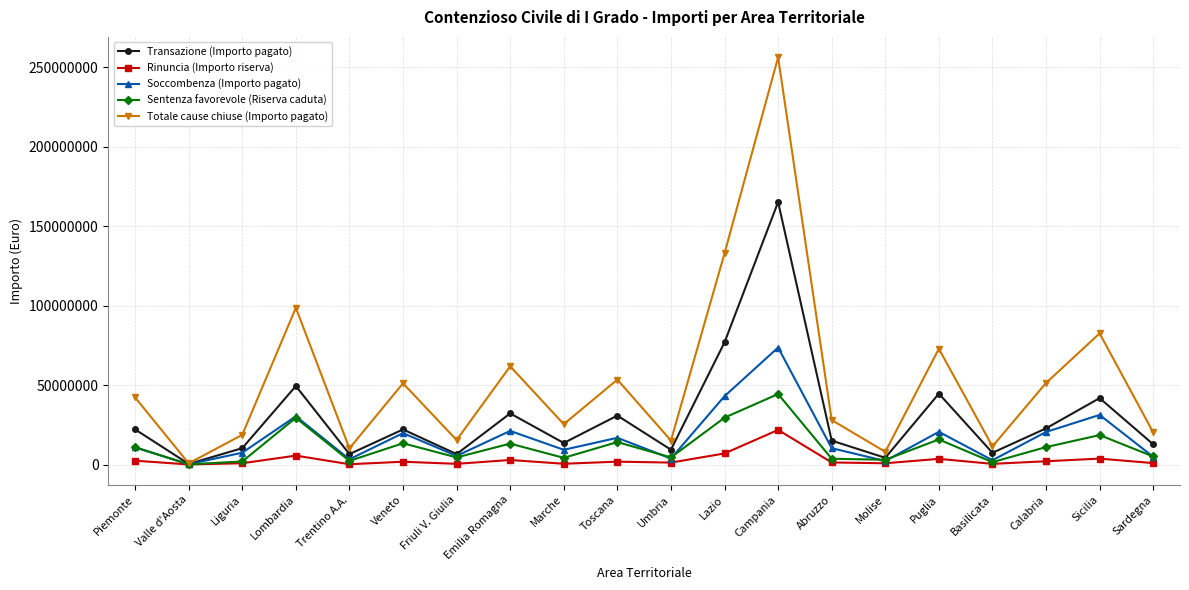

What is the label of the 16th point from the left?

Puglia